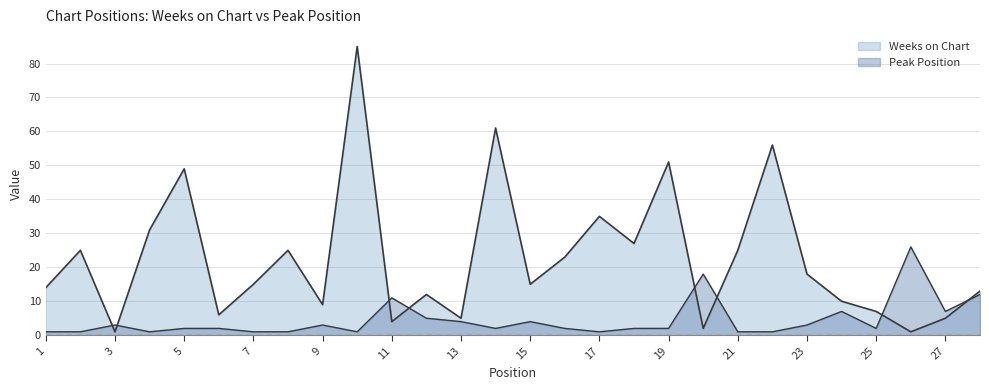

Is it true that Weeks on Chart equals 8 at 13?

False